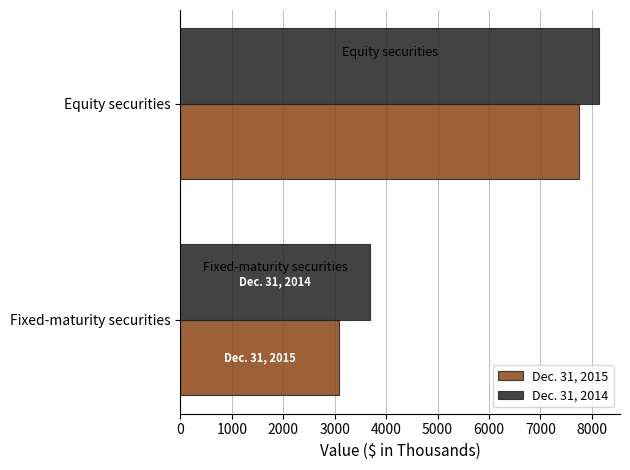

The value of Dec. 31, 2015 at Equity securities is 12965. True or false?

False